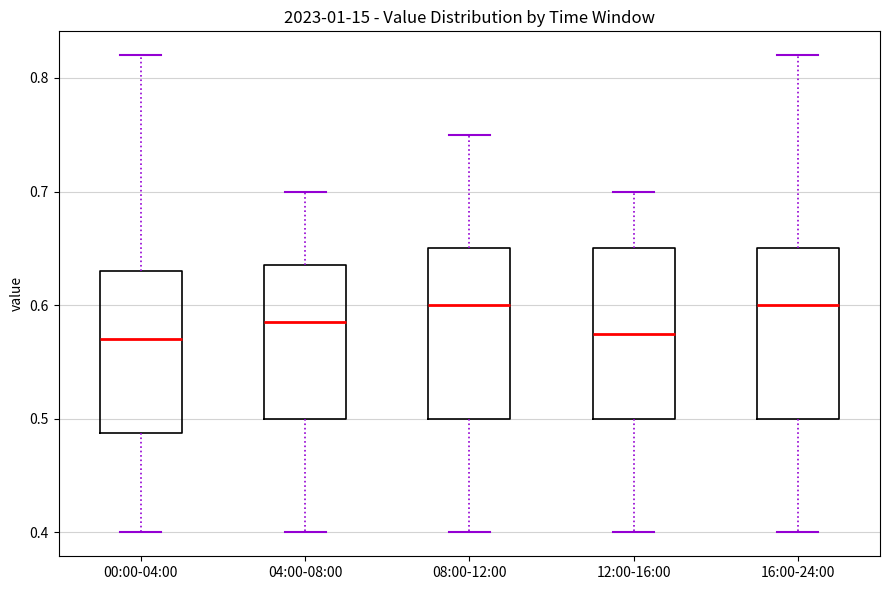

Where does the lower whisker of the box for 00:00-04:00 end on the y-axis? The values are not printed on the chart, so give them approximately, as read against the axis.

0.40